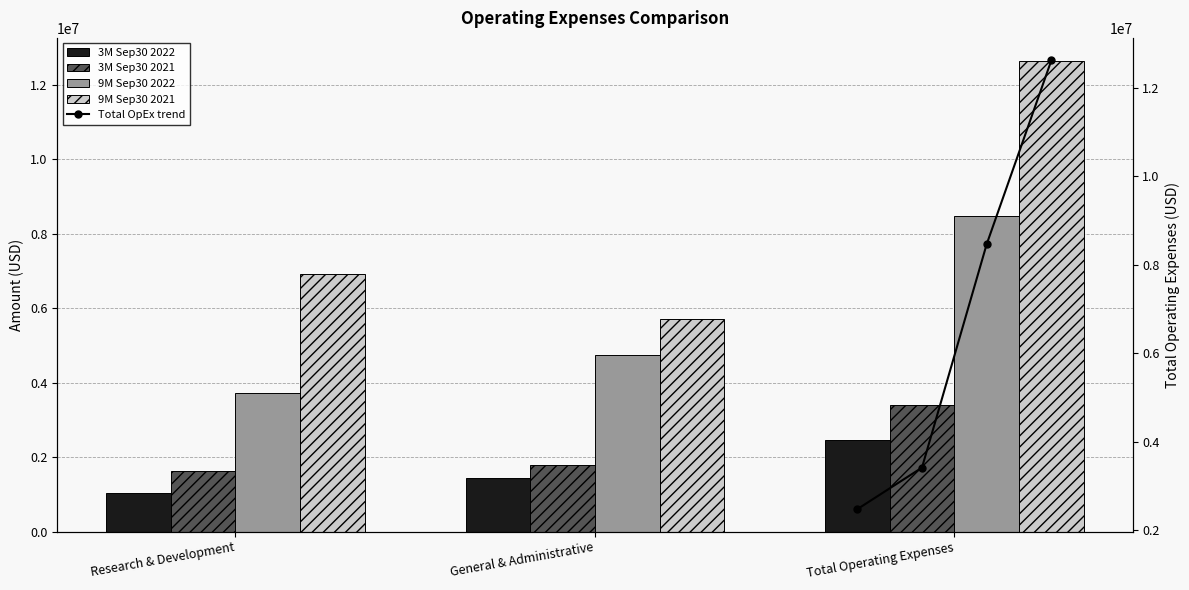

Is the value of 3M Sep30 2022 at Research & Development greater than the value of 3M Sep30 2021 at General & Administrative?

No